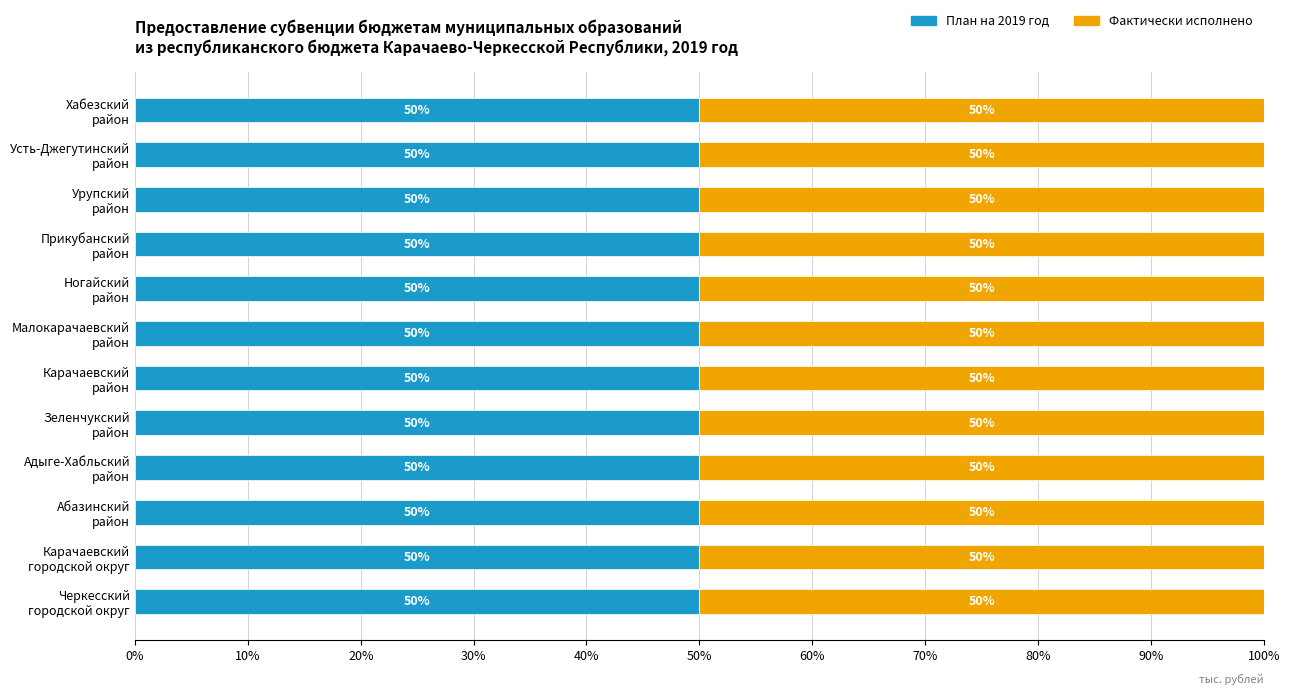

What is the label of the 11th bar from the left?

Усть-Джегутинский
район